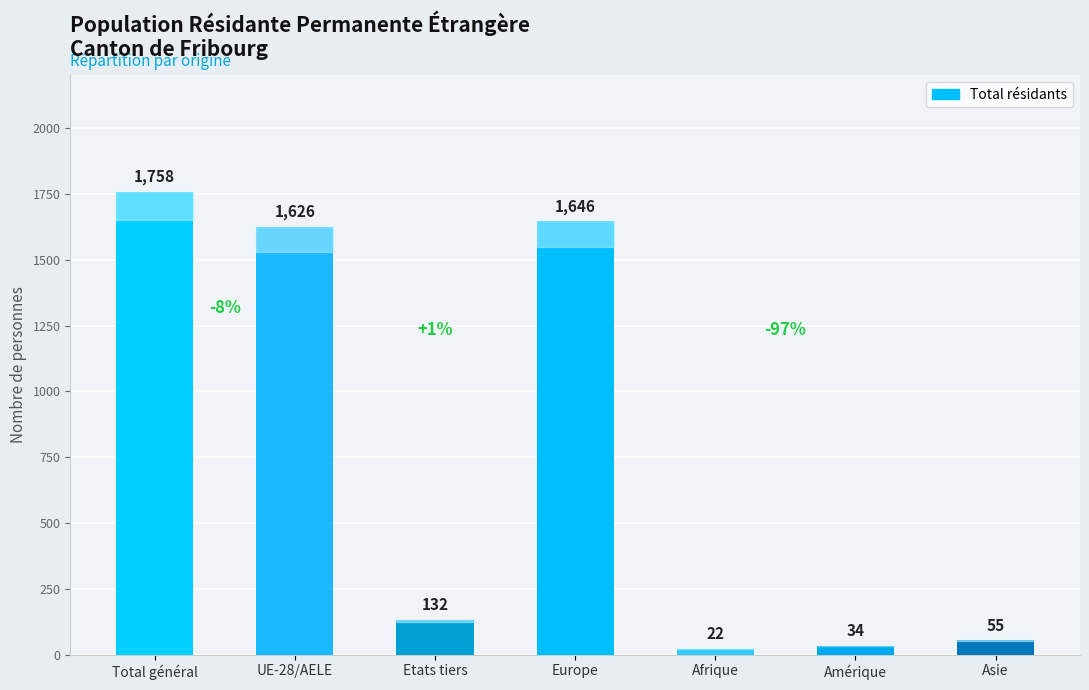

The chart shows a value of 55 at Asie. True or false?

True